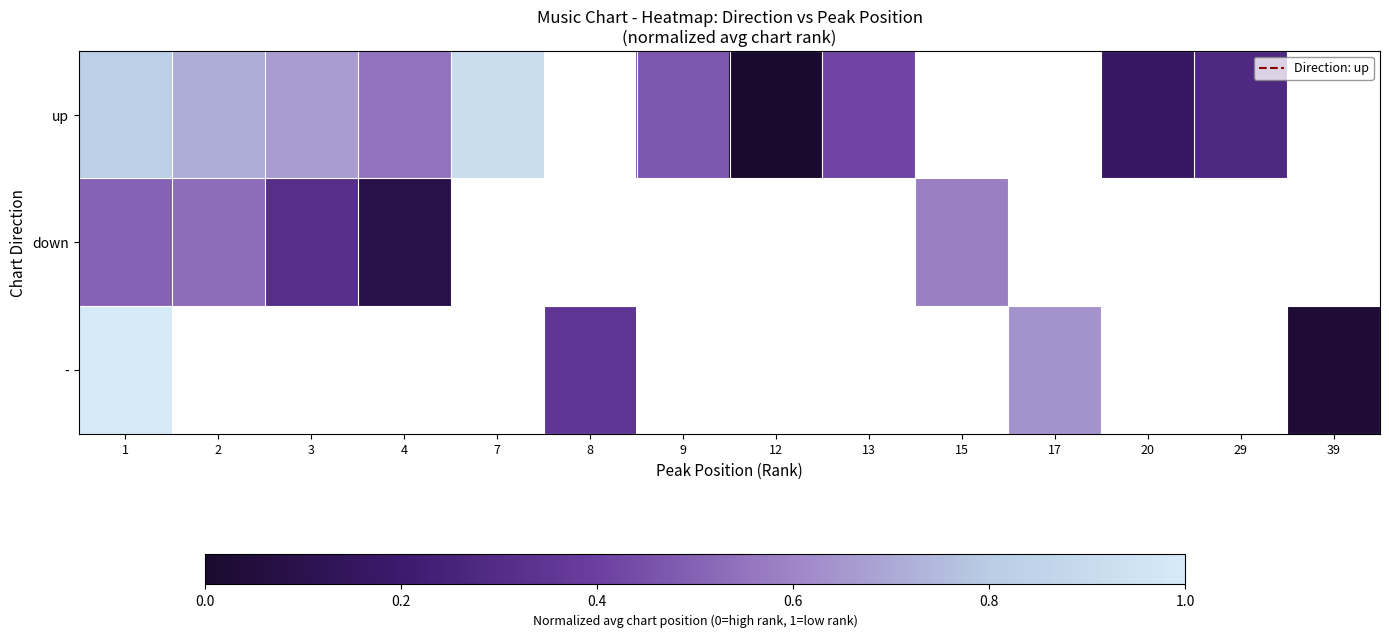

True or false: row_1 has a value of 0.0 at 4.

False